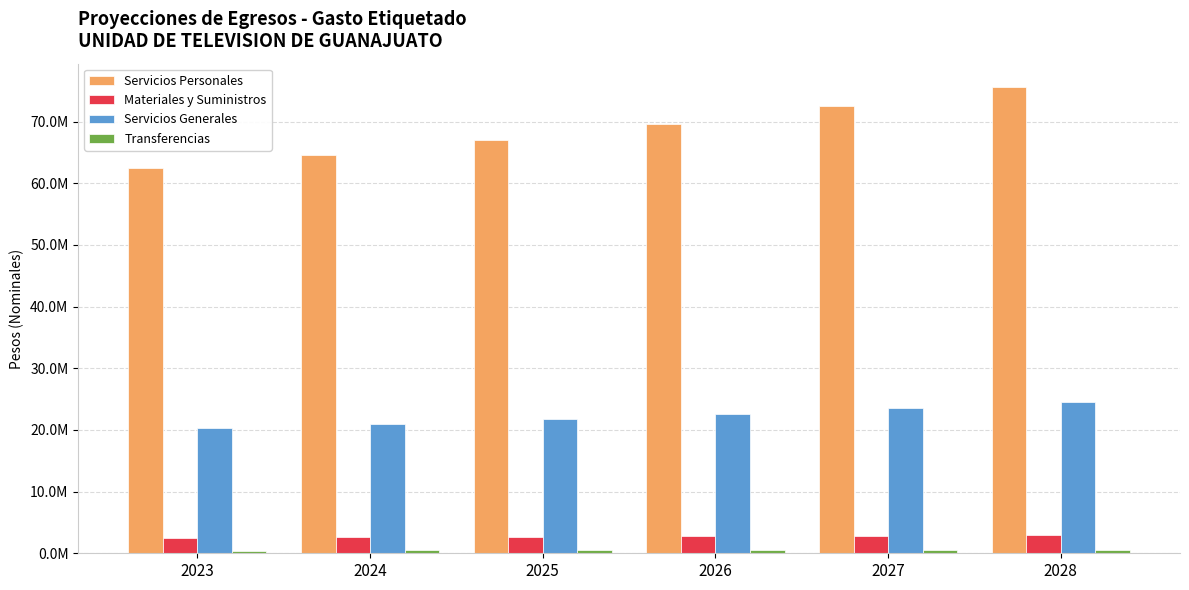

Which series has the largest total across all categories?

Servicios Personales